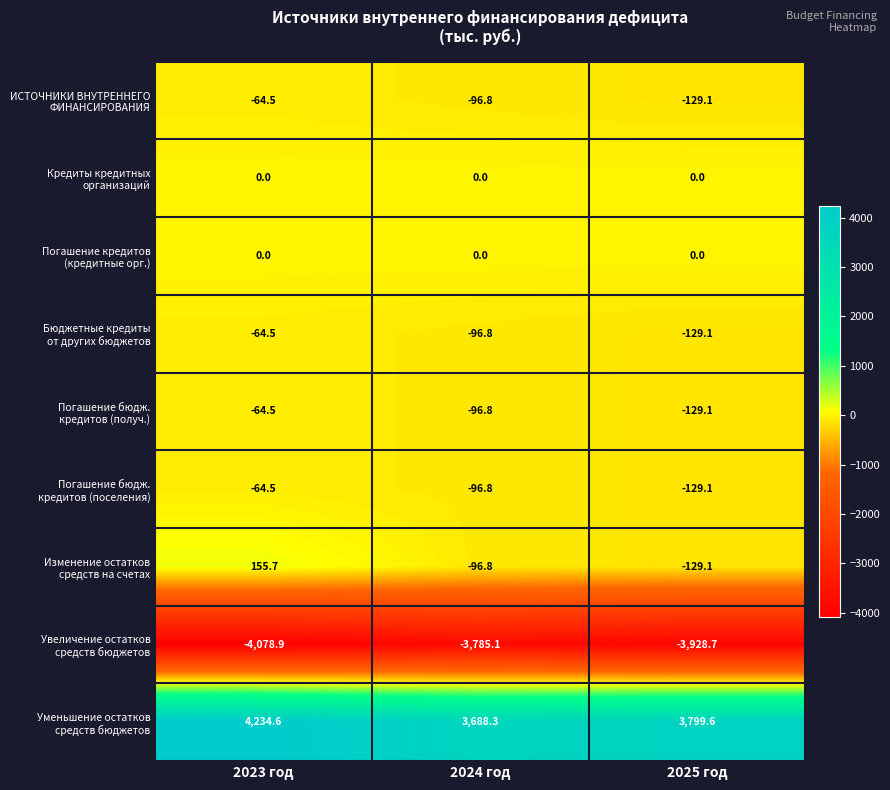

What is the difference between the highest and lowest values at 2024 год?

7473.4